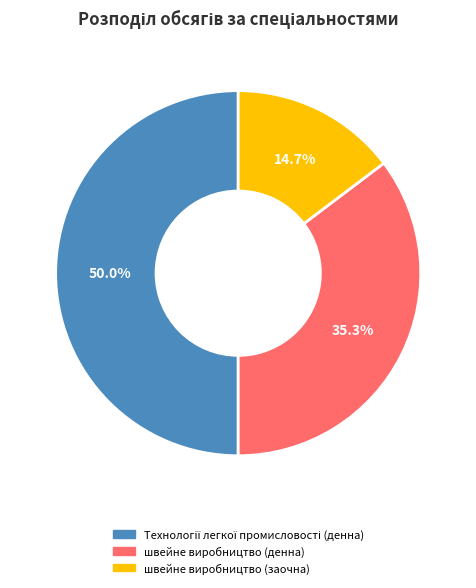

To the nearest percent, what is the combined percentage of швейне виробництво (денна) and швейне виробництво (заочна)?

50%